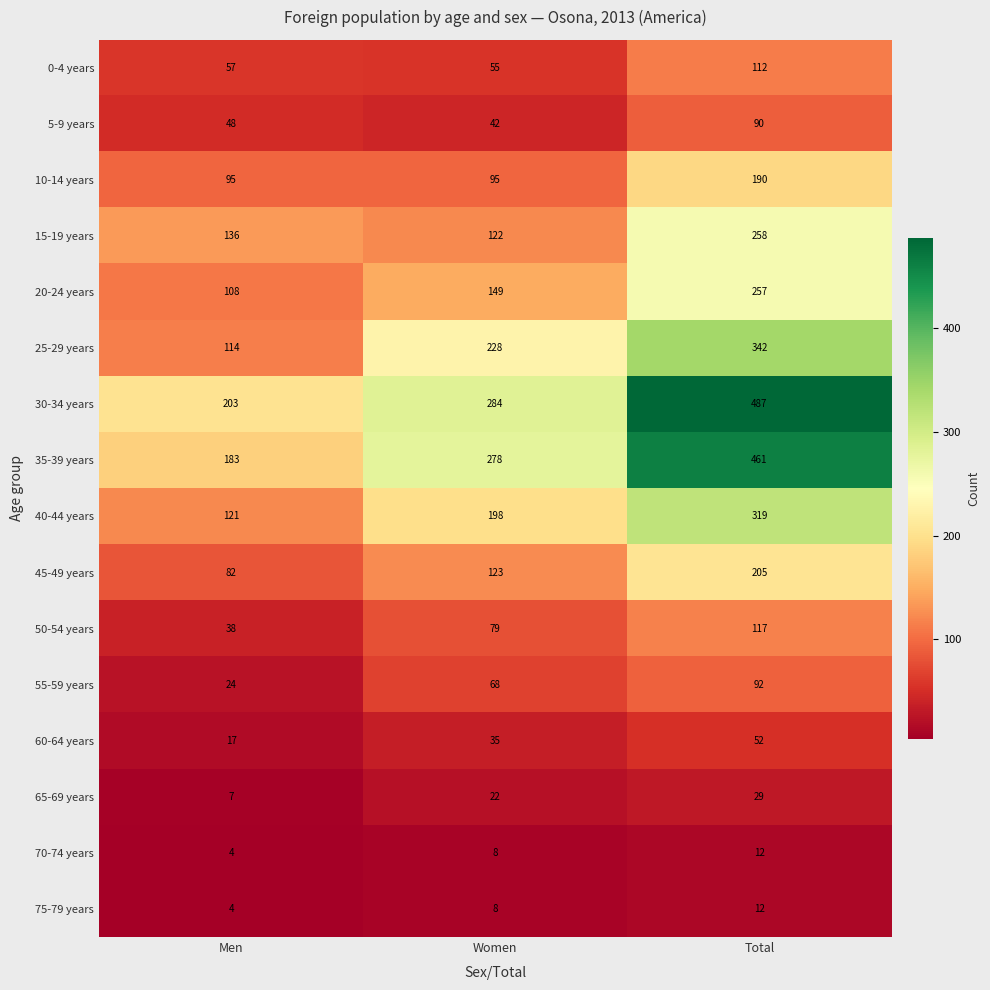

List the labels in order of 45-49 years value, largest first.

Total, Women, Men